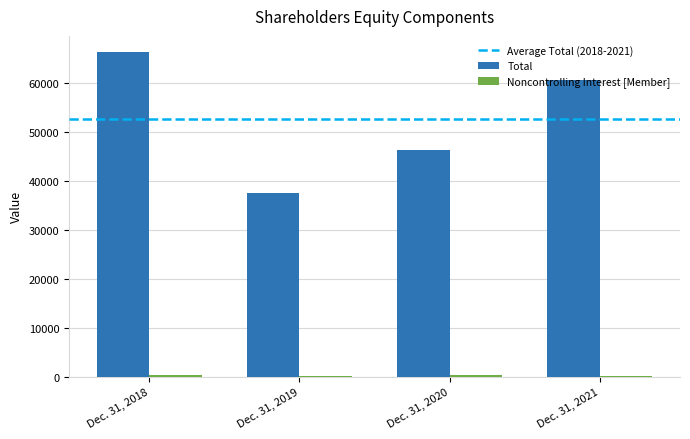

The Total series shows 46377 at Dec. 31, 2020. True or false?

True